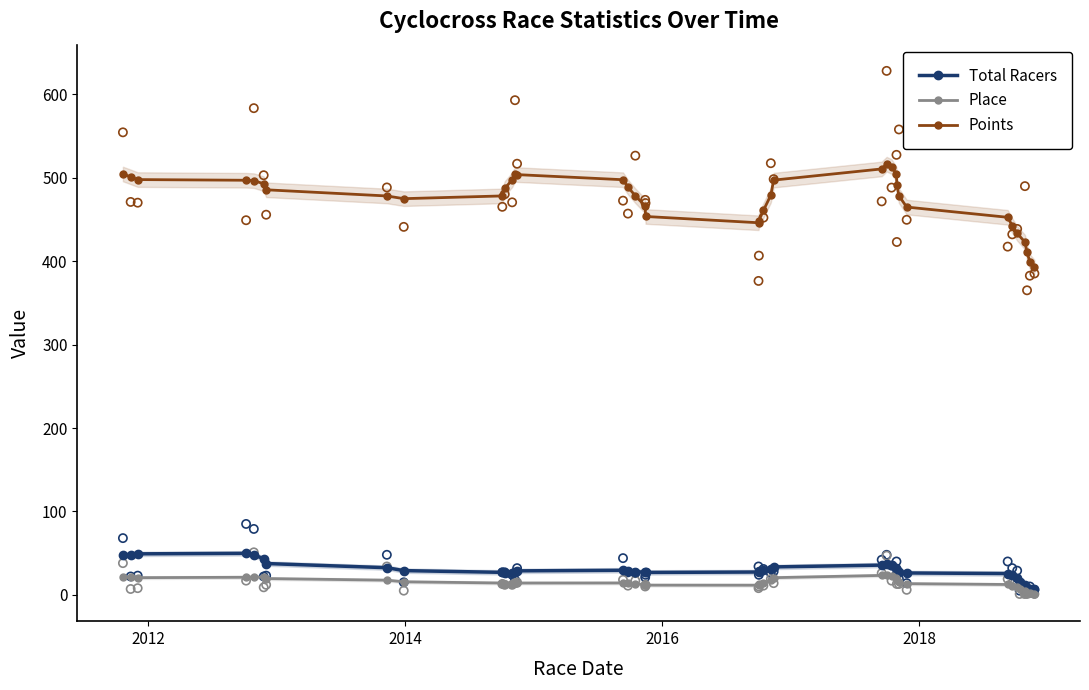

True or false: Total Racers has more than 2 points higher than both neighbors.

True